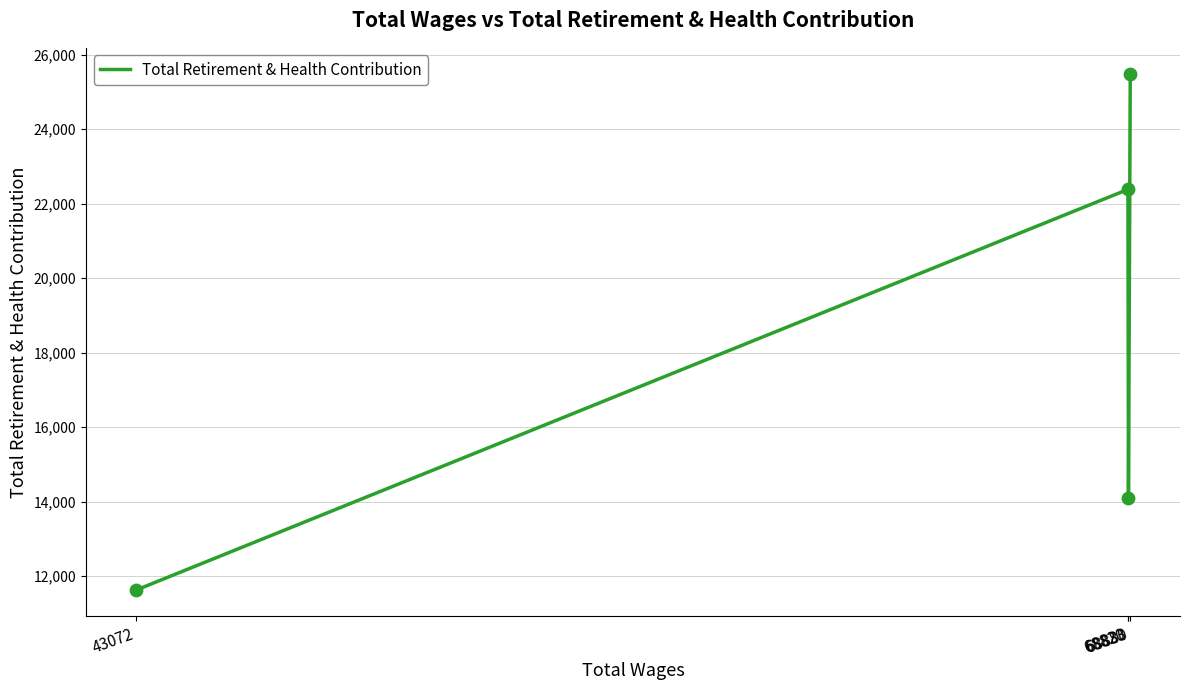

What is the ratio of the value at 68833 to the value at 43072?

1.2